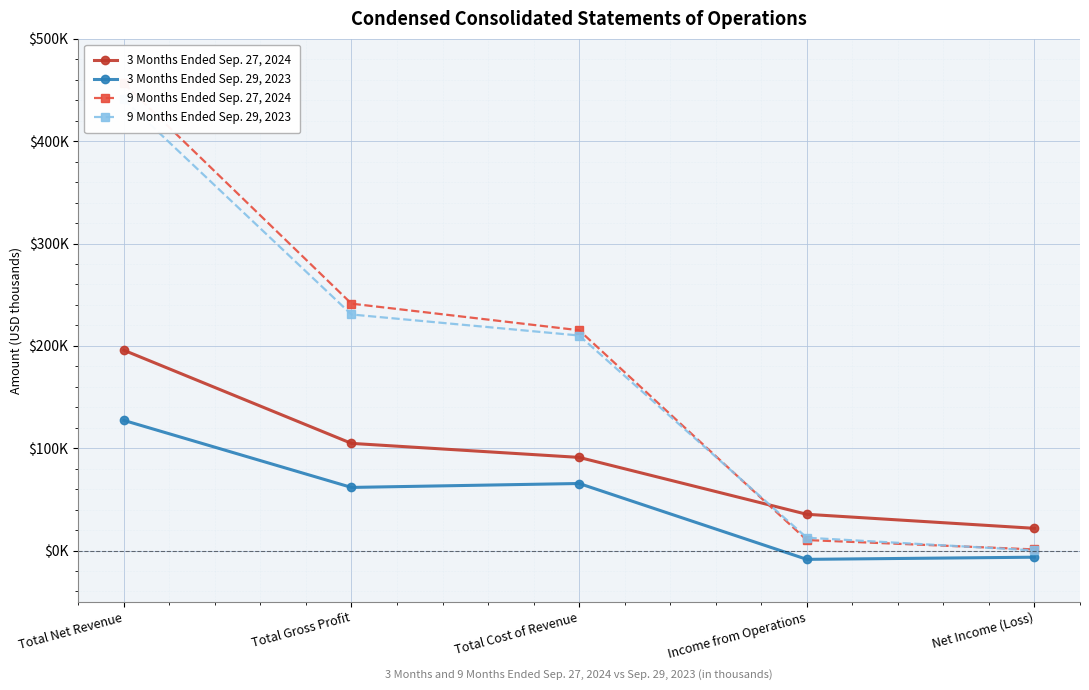

Which label corresponds to the largest value in the chart?

Total Net Revenue